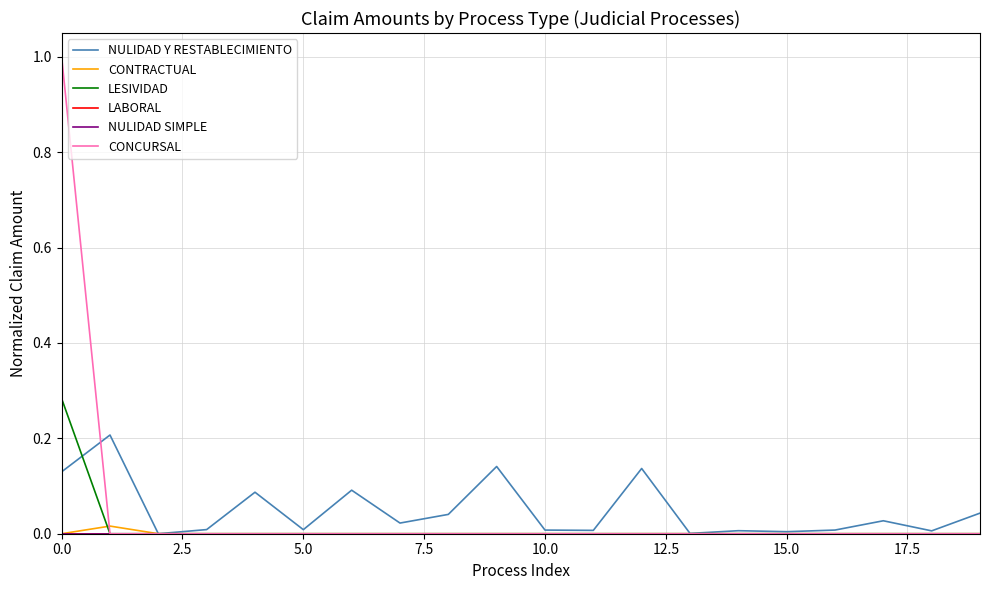

Is this an area chart (filled region under the line)?

No